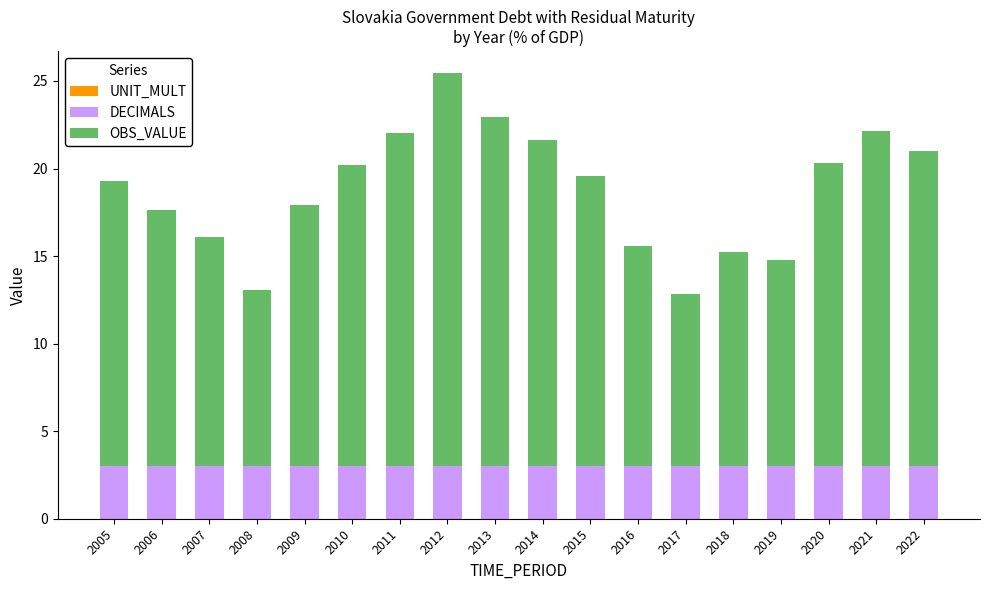

The DECIMALS series shows 4.6 at 2009. True or false?

False